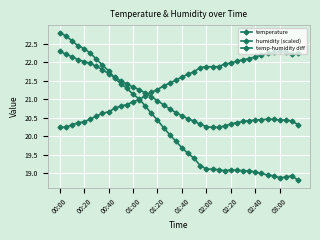

What is the average value of the temp-humidity diff series?

20.3